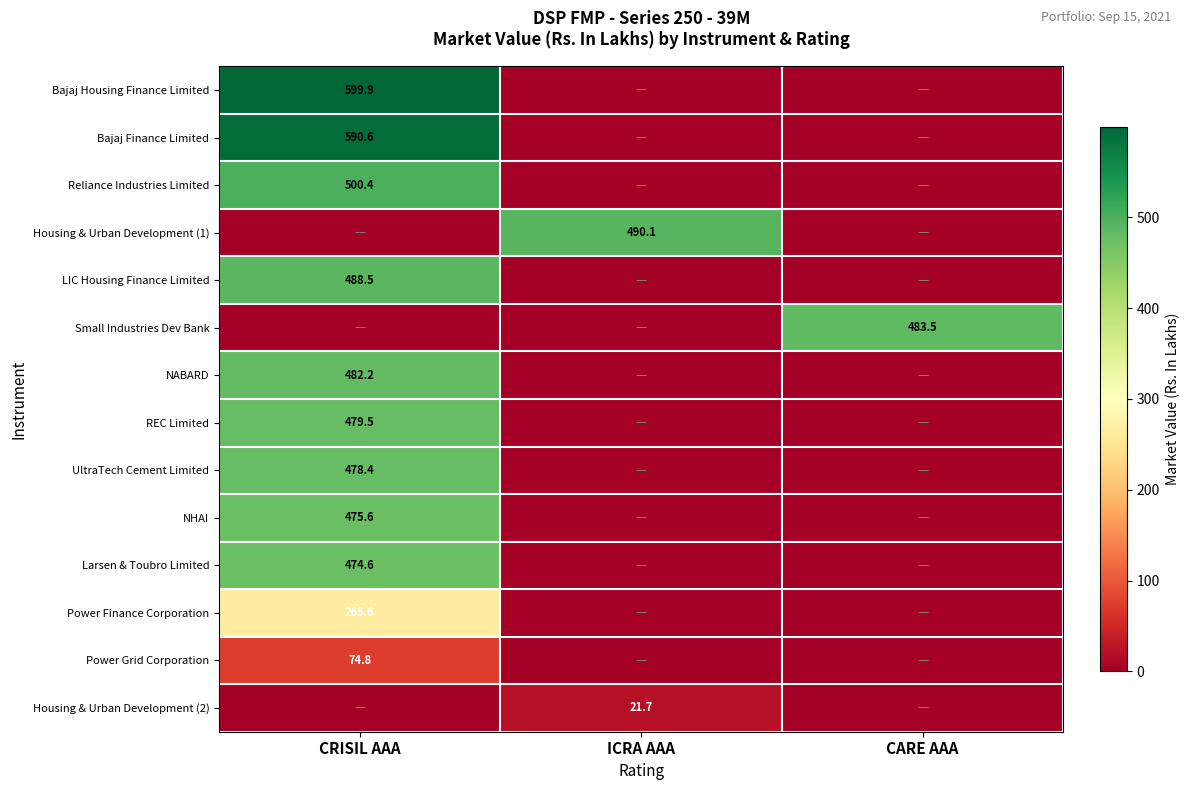

The value of NHAI at CRISIL AAA is 173.6. True or false?

False